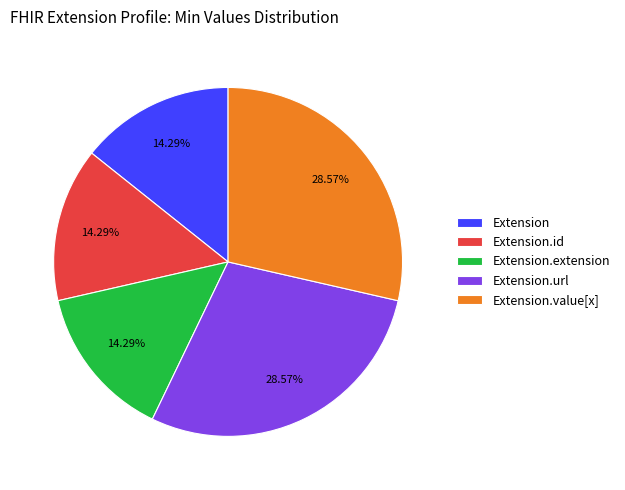

To the nearest percent, what is the average slice percentage?

20%